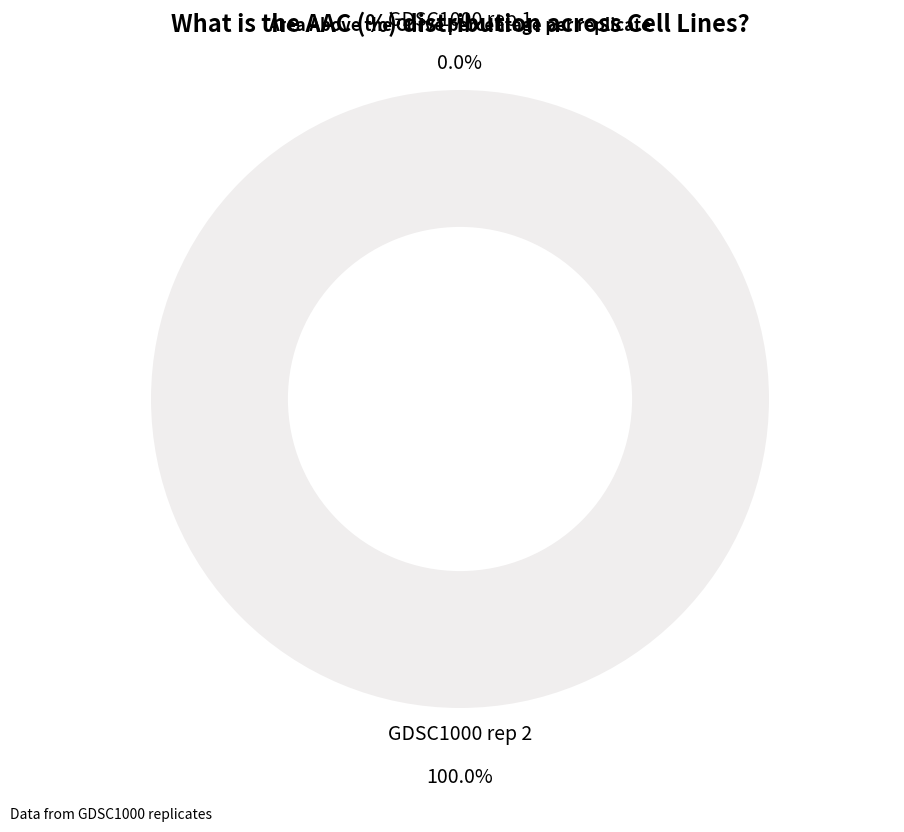

To the nearest percent, what is the difference between the largest and smallest slice percentages?

100%